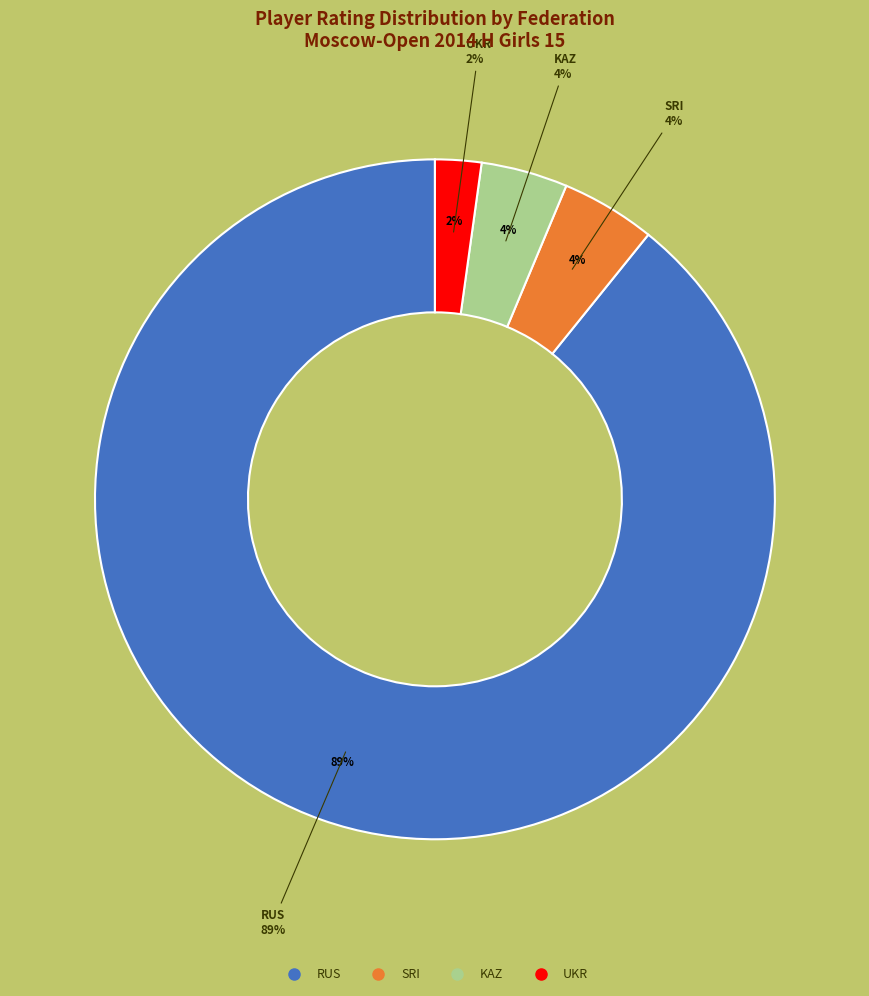

Is there a majority slice in this chart?

No